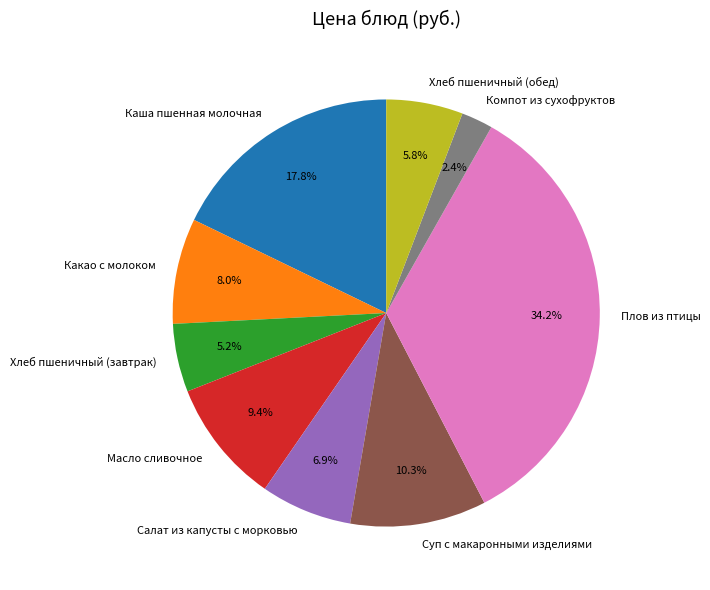

What is the smallest slice in the pie chart?

Компот из сухофруктов